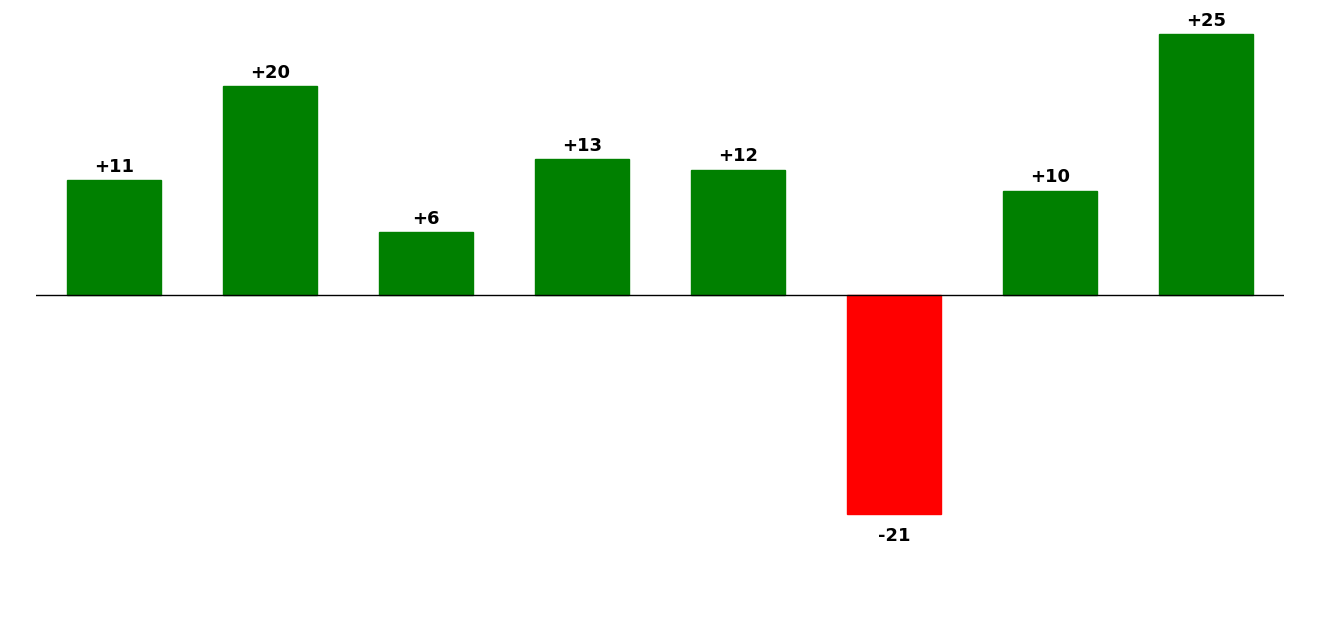

What is the average value?

10